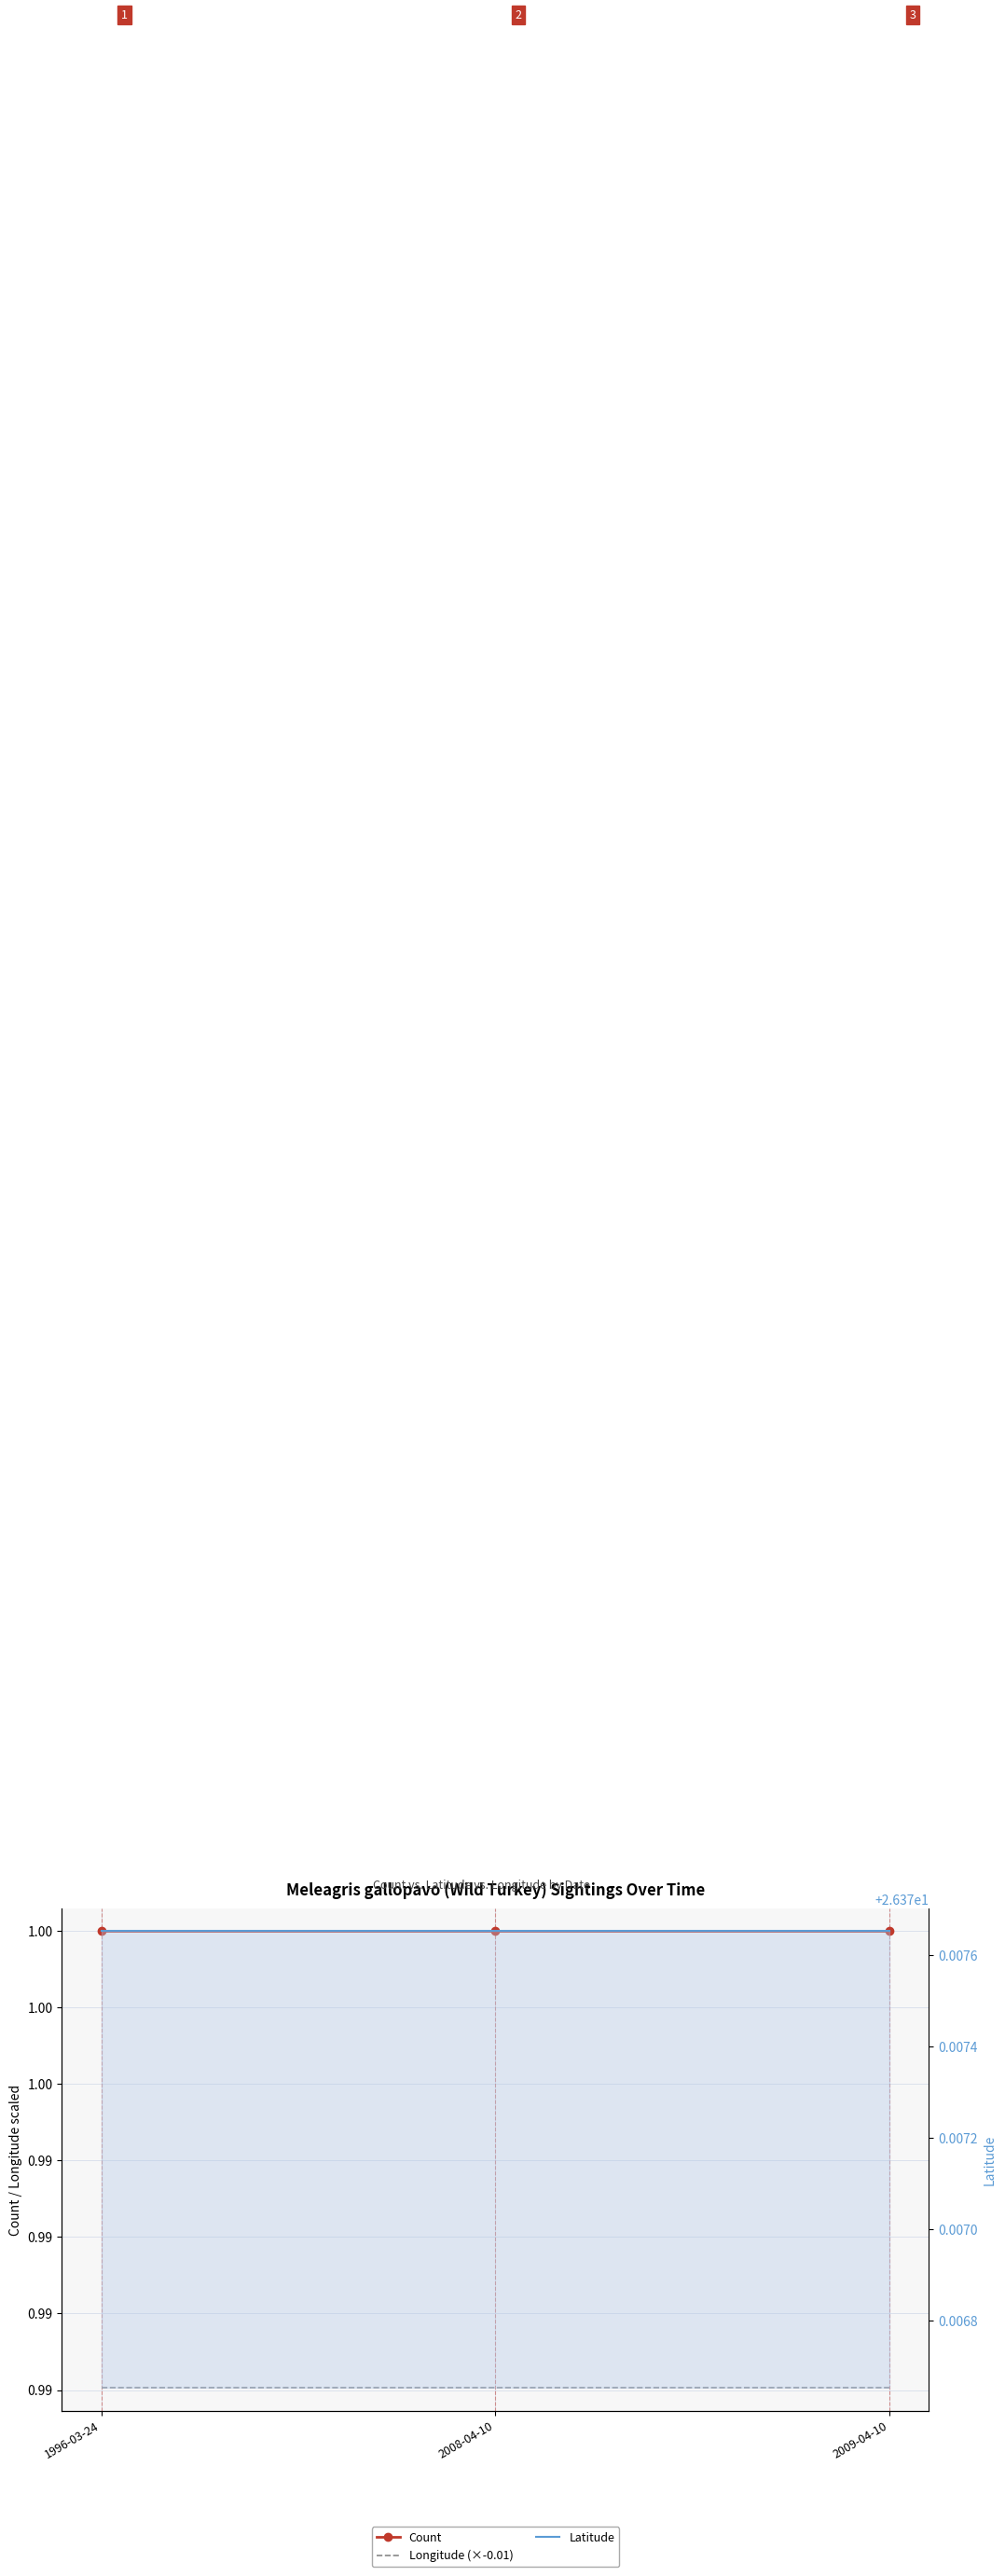

Reading left to right, what are all the values shown in this chart?

Count: 1996-03-24=1.0	2008-04-10=1.0	2009-04-10=1.0
Longitude (×-0.01): 1996-03-24=1.0	2008-04-10=1.0	2009-04-10=1.0
Latitude: 1996-03-24=26.4	2008-04-10=26.4	2009-04-10=26.4